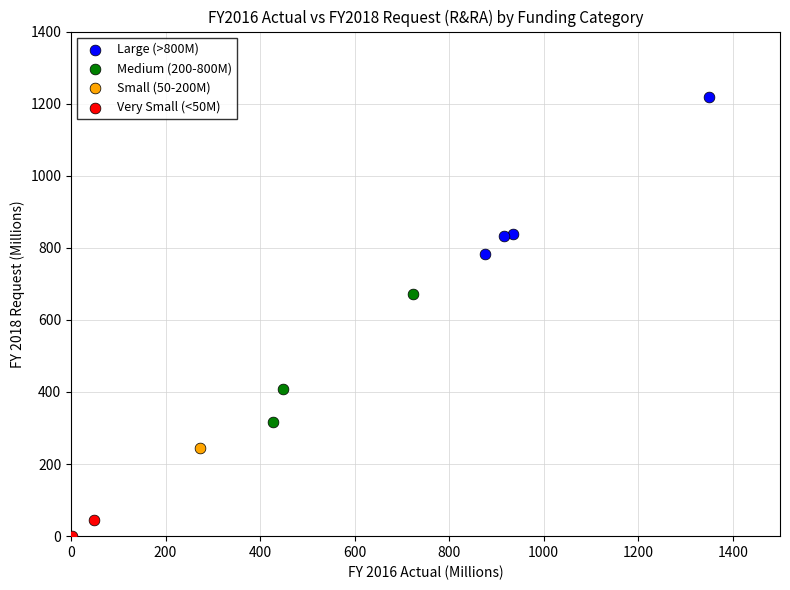

Which series reaches the maximum Y coordinate?

Large (>800M)